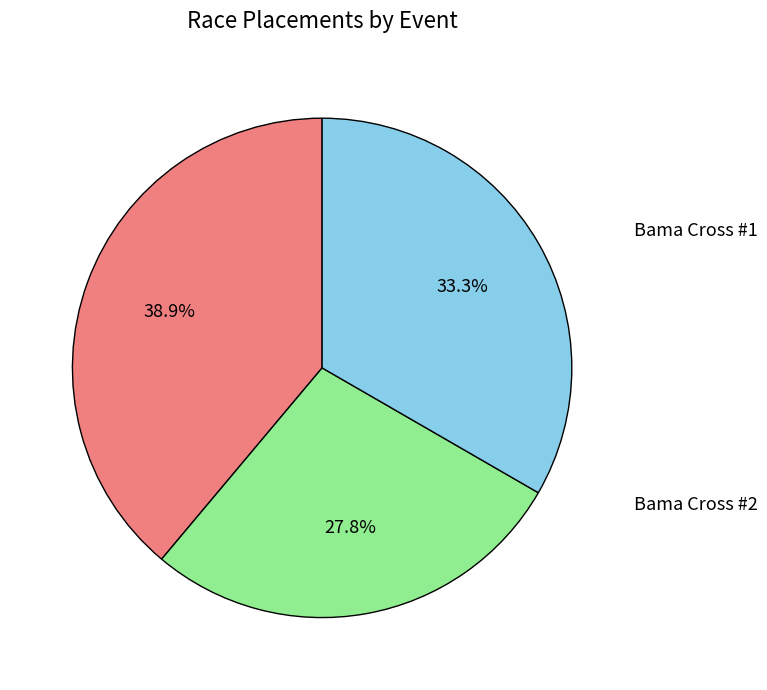

Is there a majority slice in this chart?

No